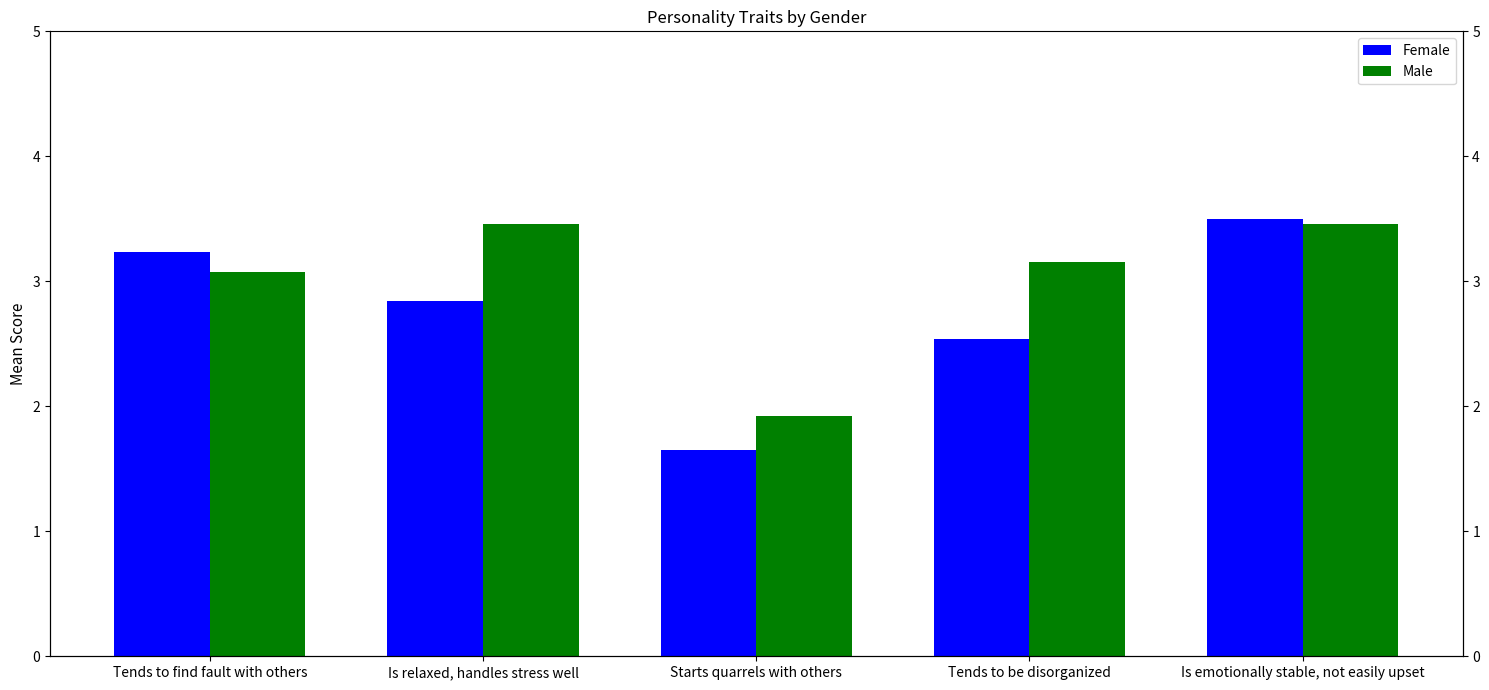

What is the sum of all Female values?

13.8